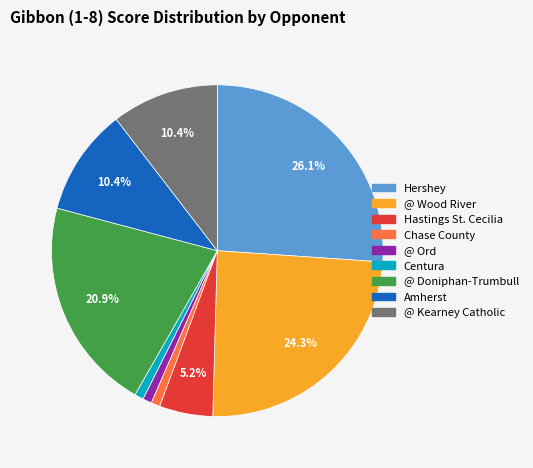

Is the sum of Chase County and @ Wood River greater than half?

No